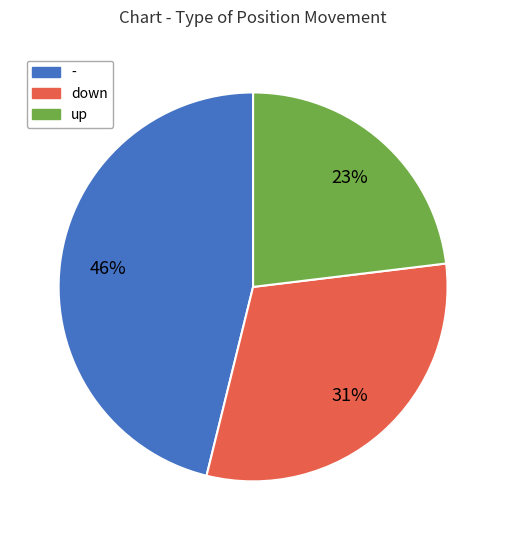

Is there a majority slice in this chart?

No